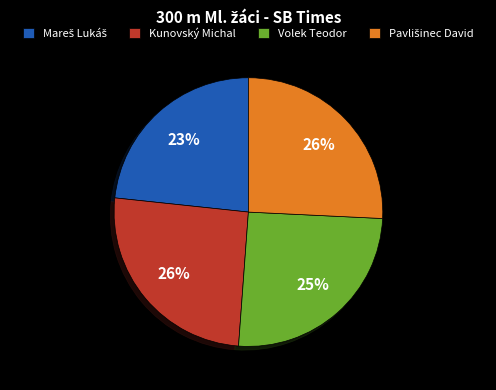

To the nearest percent, what portion does Volek Teodor represent?

25%